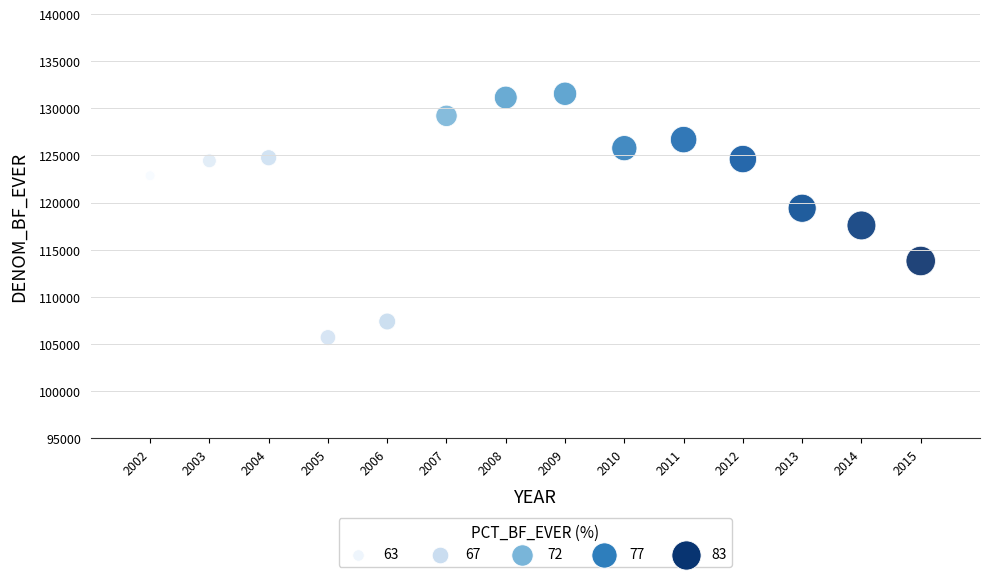

What is the range of Y values (max minus min)?

25852